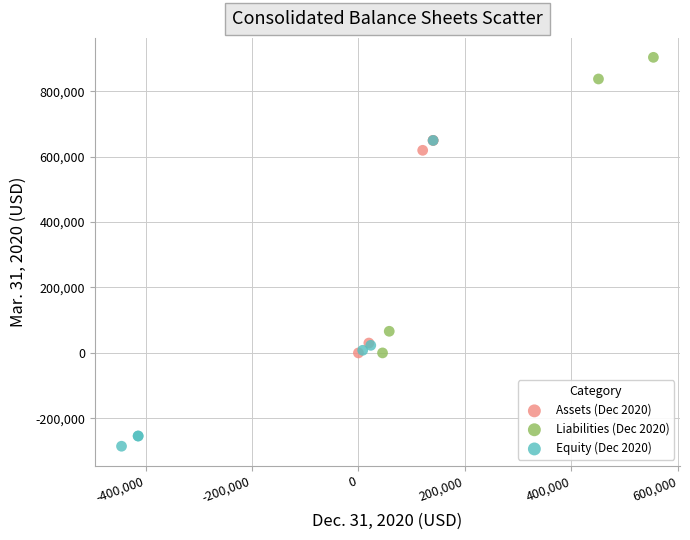

Which series contains the lowest Y value?

Equity (Dec 2020)